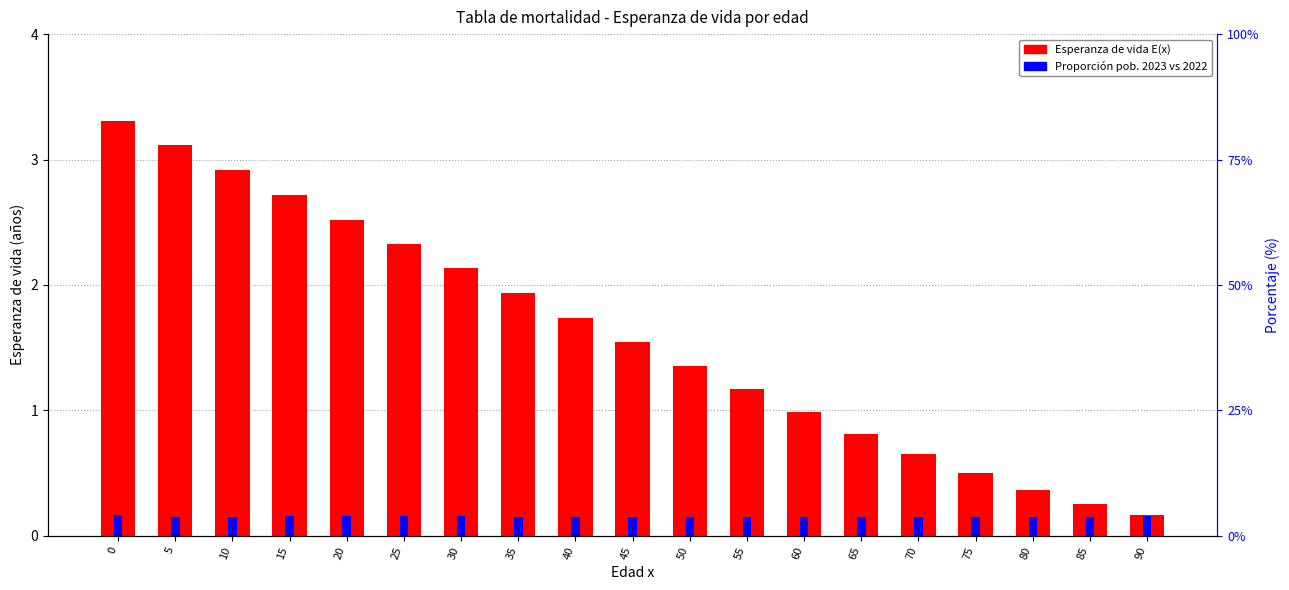

Which series has the largest range (max minus min)?

Esperanza de vida E(x)